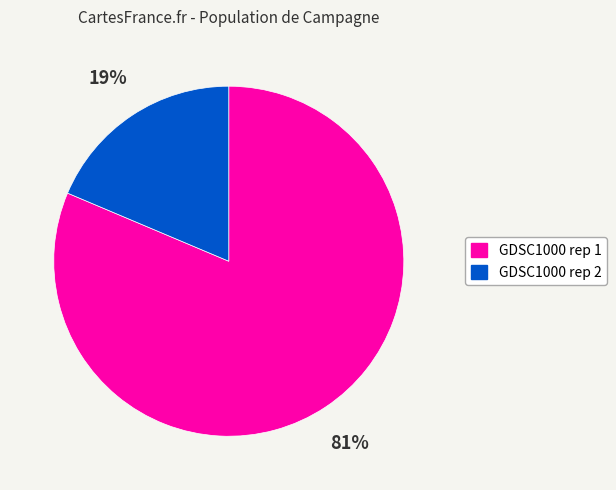

Combined, do GDSC1000 rep 1 and GDSC1000 rep 2 account for over 50%?

Yes